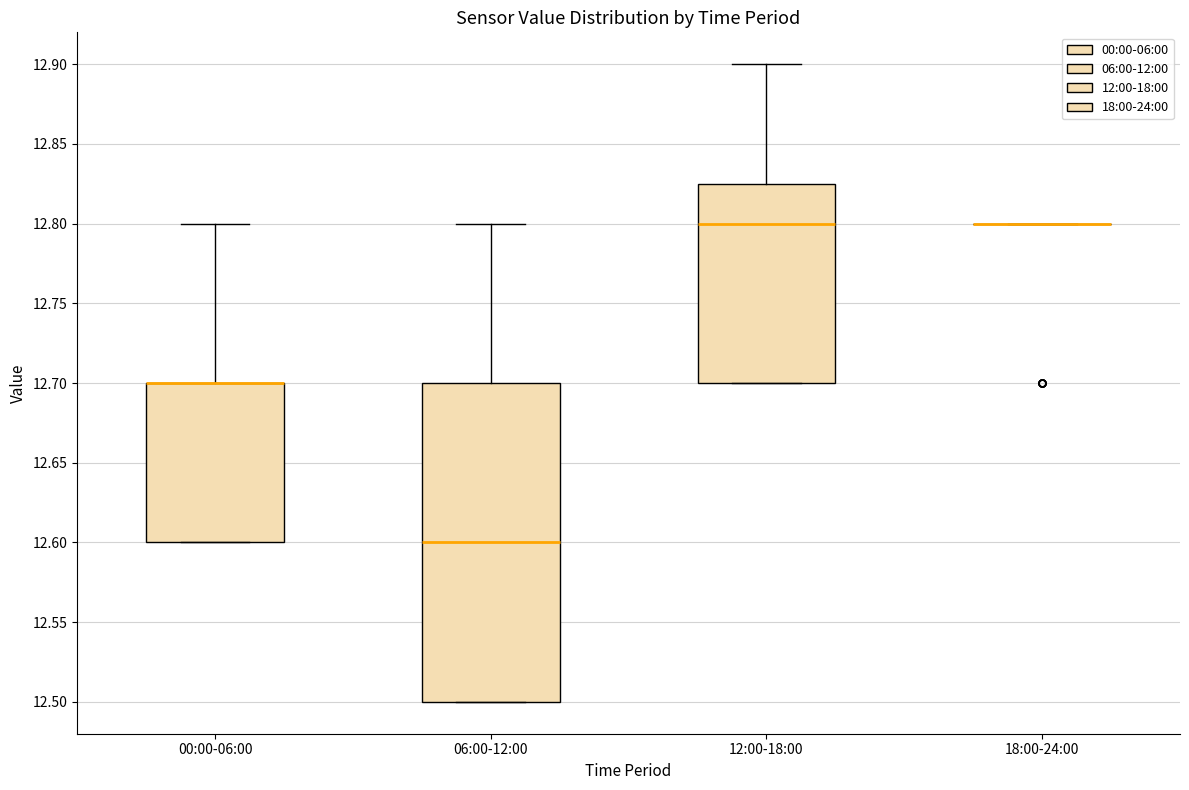

Reading left to right, transcribe this box plot: for each box, give where its median line is, the range the box spans, and where its two whiskers end, as read against the y-axis. The values are not printed on the chart, so give them approximately, as read against the axis.

00:00-06:00: median 12.700 (drawn on the box's upper edge), box 12.600 to 12.700, whiskers 12.600 to 12.800
06:00-12:00: median 12.600, box 12.500 to 12.700, whiskers 12.500 to 12.800
12:00-18:00: median 12.800, box 12.700 to 12.825, whiskers 12.700 to 12.900
18:00-24:00: box collapsed to a line at 12.800, whiskers 12.800 to 12.800